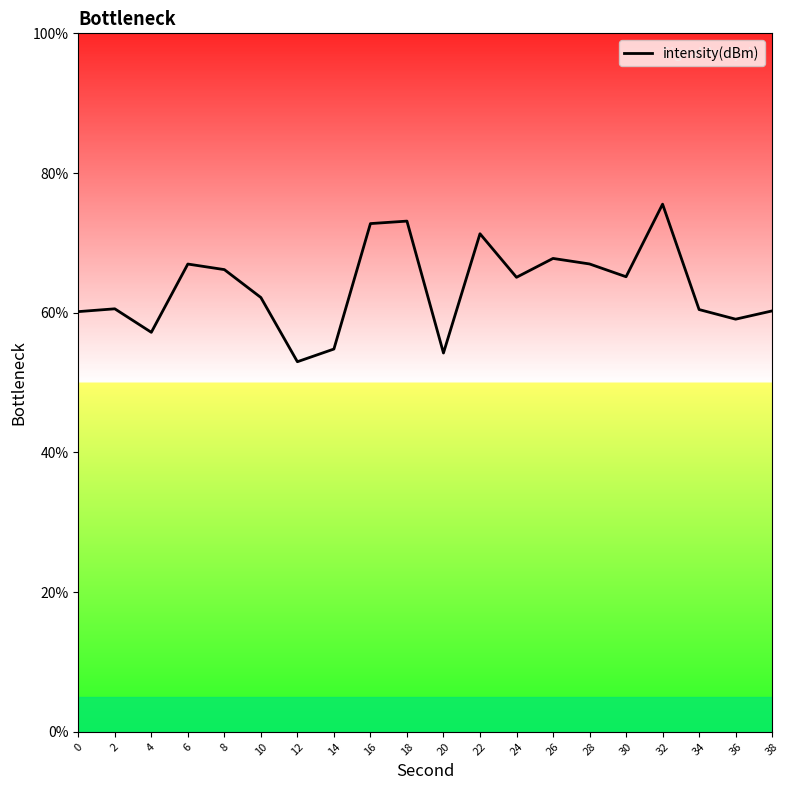

Rank the categories by value from highest to lowest.

32, 18, 16, 22, 26, 28, 6, 8, 30, 24, 10, 2, 34, 38, 0, 36, 4, 14, 20, 12